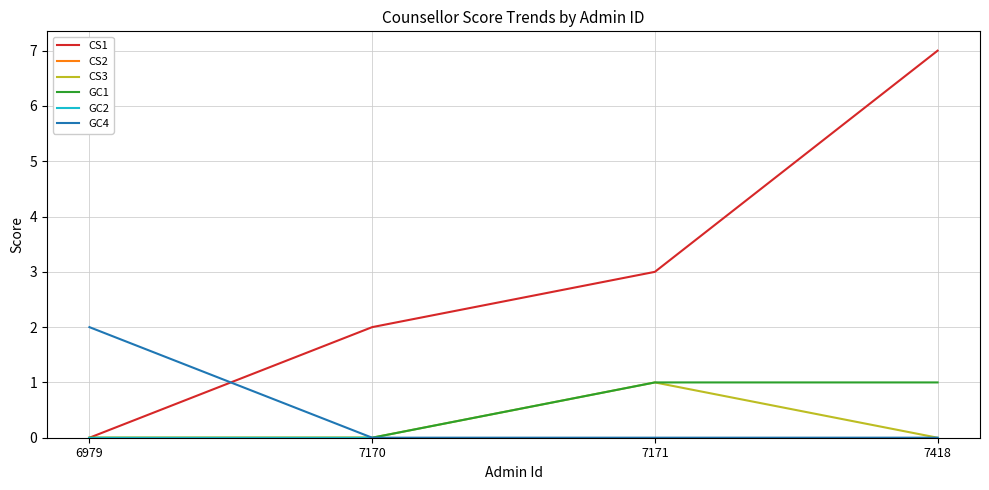

Which series has the largest total across all categories?

CS1